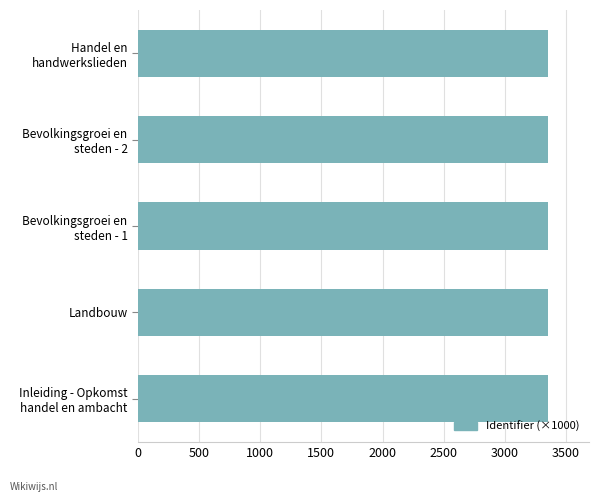

The value at Landbouw is 3354.0. True or false?

True